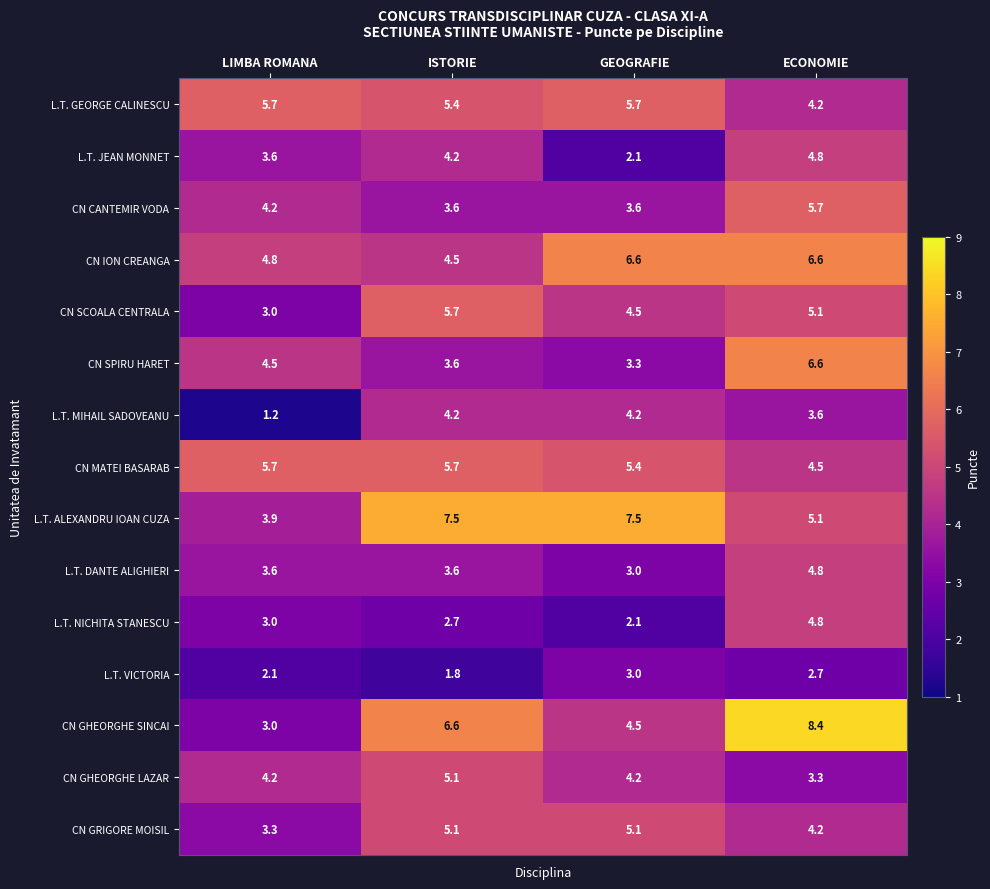

What is the total value across all series at GEOGRAFIE?

64.8